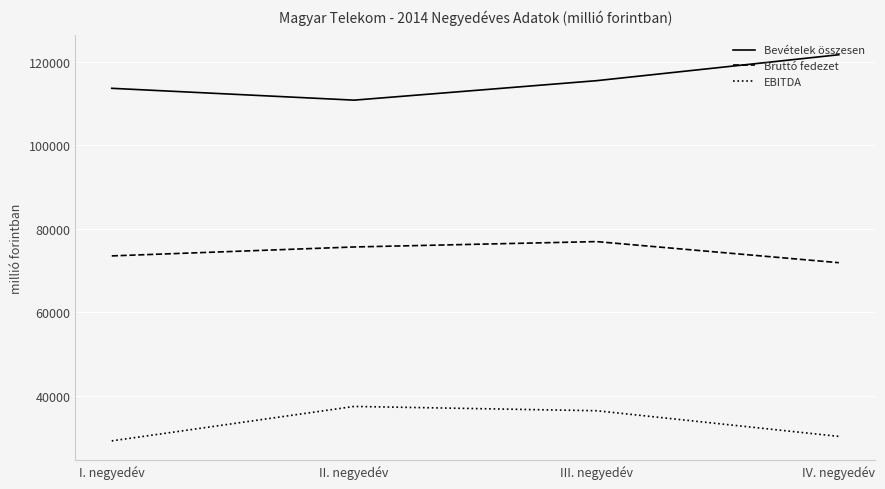

List the series in order of their overall mean, highest first.

Bevételek összesen, Bruttó fedezet, EBITDA